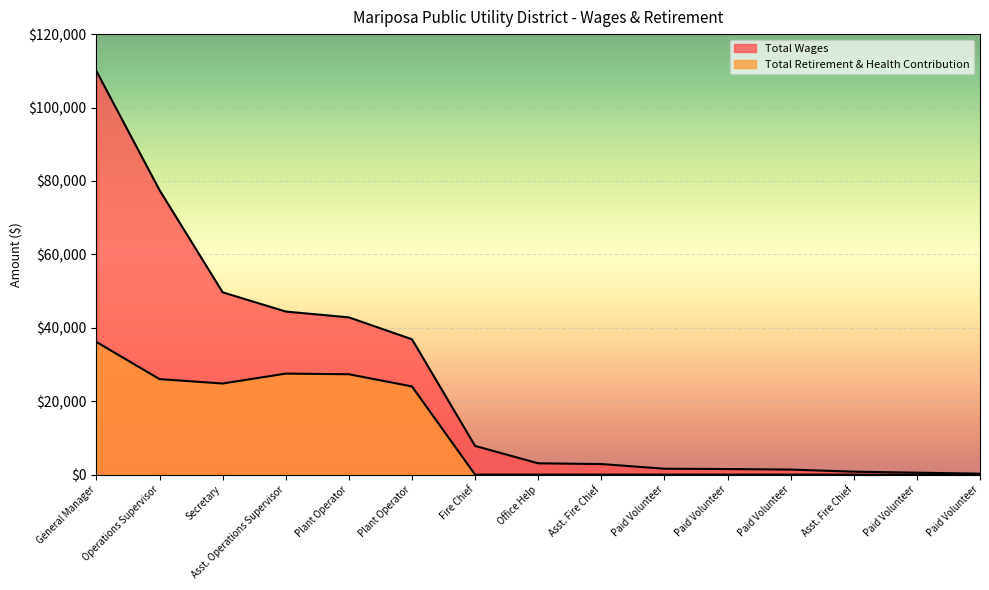

Which category has the highest value in the Total Wages series?

General Manager